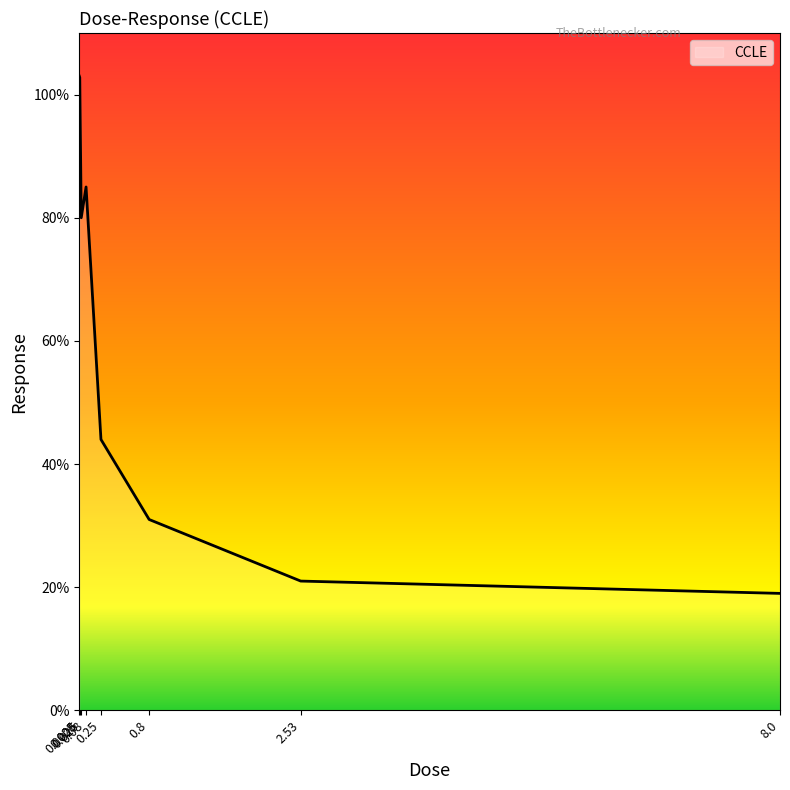

What is the sum of the values at 0.0025 and 0.8?

134.0